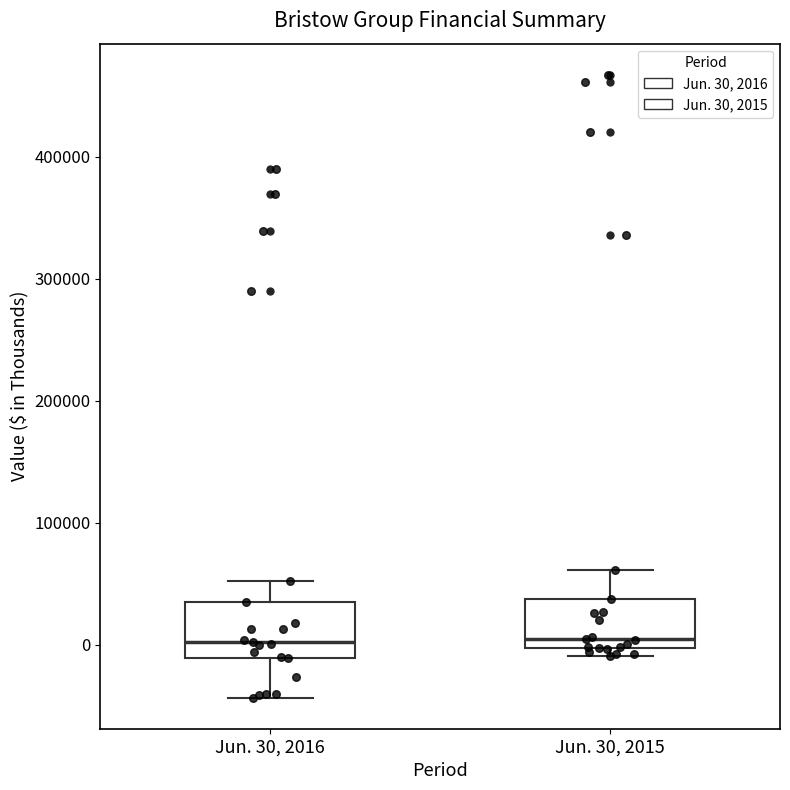

Reading left to right, transcribe this box plot: for each box, give where its median line is, the range the box spans, and where its two whiskers end, as read against the y-axis. The values are not printed on the chart, so give them approximately, as read against the axis.

Jun. 30, 2016: median 0, box -10000 to 30000, whiskers -40000 to 50000
Jun. 30, 2015: median 0 (just above the box's lower edge), box 0 to 40000, whiskers -10000 to 60000